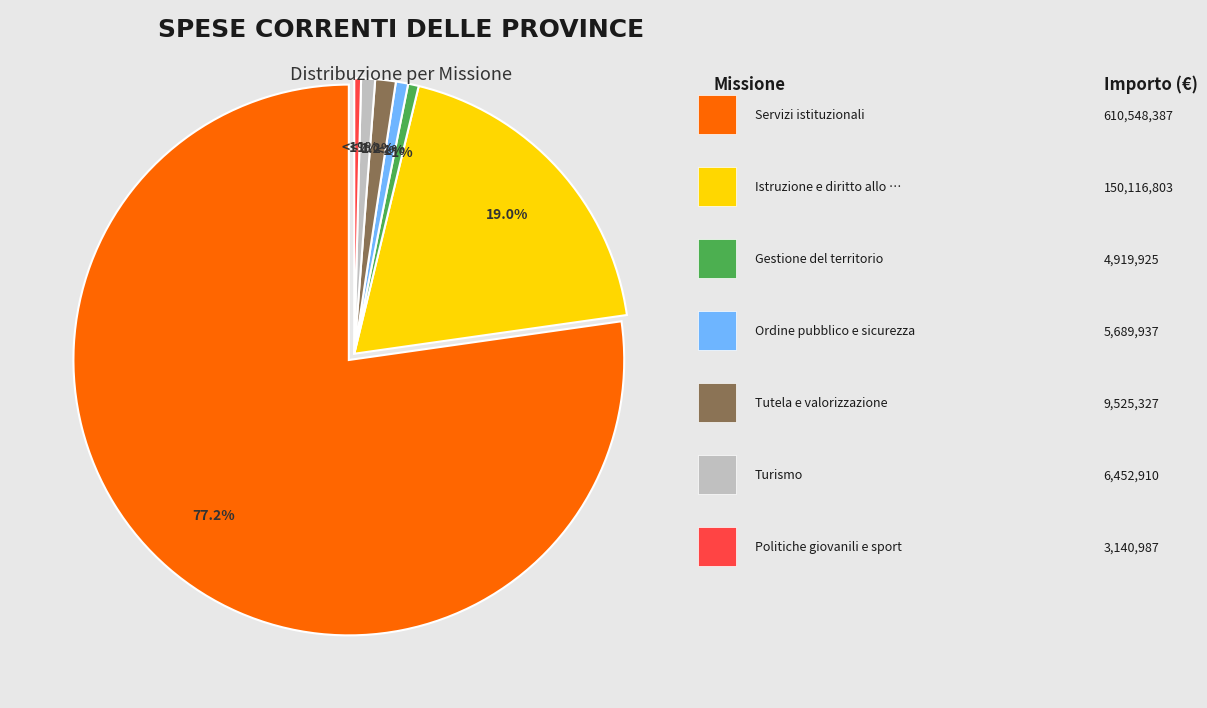

Is there a majority slice in this chart?

Yes